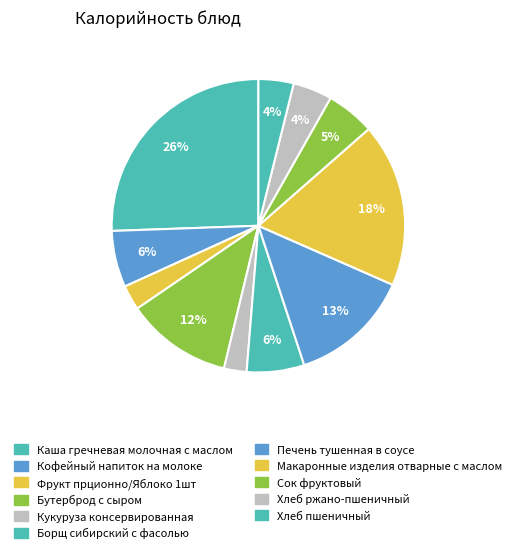

How many segments does this pie chart have?

11